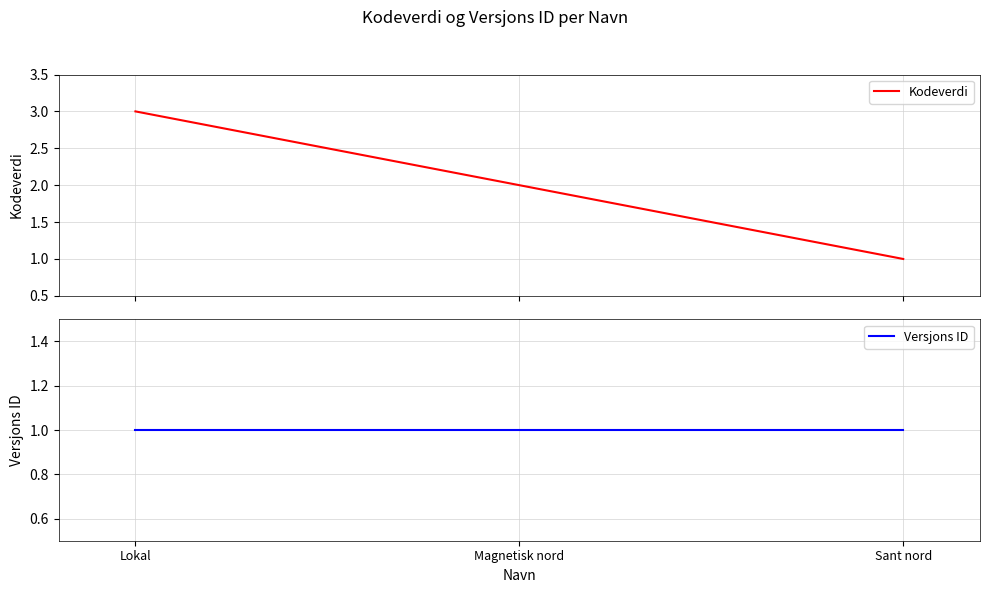

What are all the series names shown in the legend?

Kodeverdi, Versjons ID